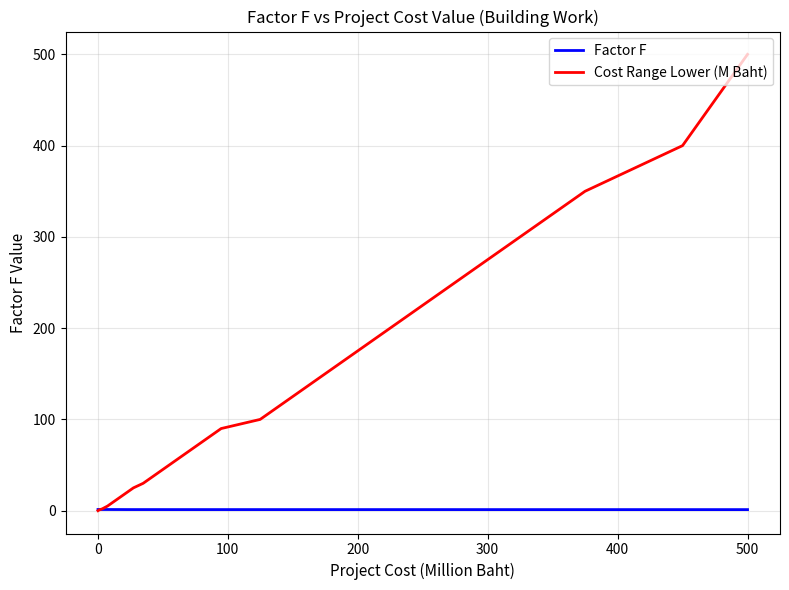

List the series in order of their peak value, lowest first.

Factor F, Cost Range Lower (M Baht)